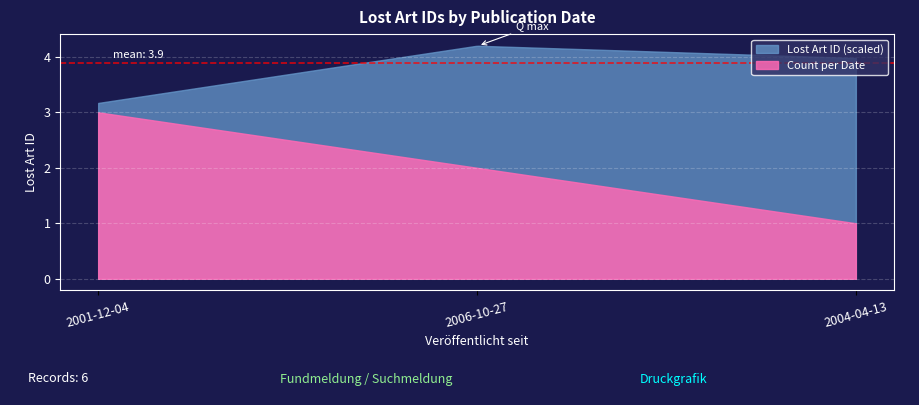

Approximately how many times larger is the value at 2006-10-27 compared to 2001-12-04?

1.3